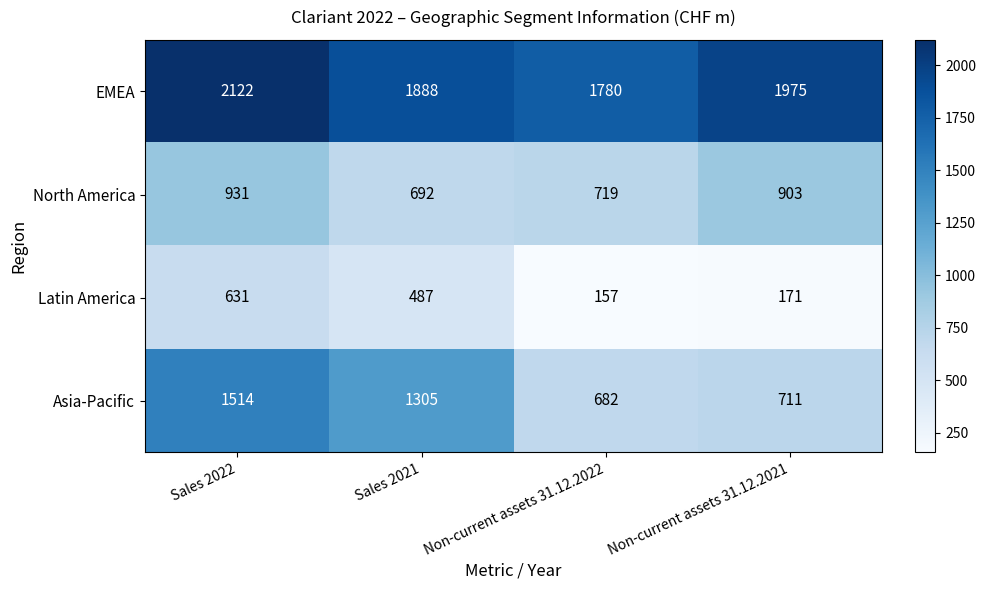

Which series has the widest spread of values?

Asia-Pacific